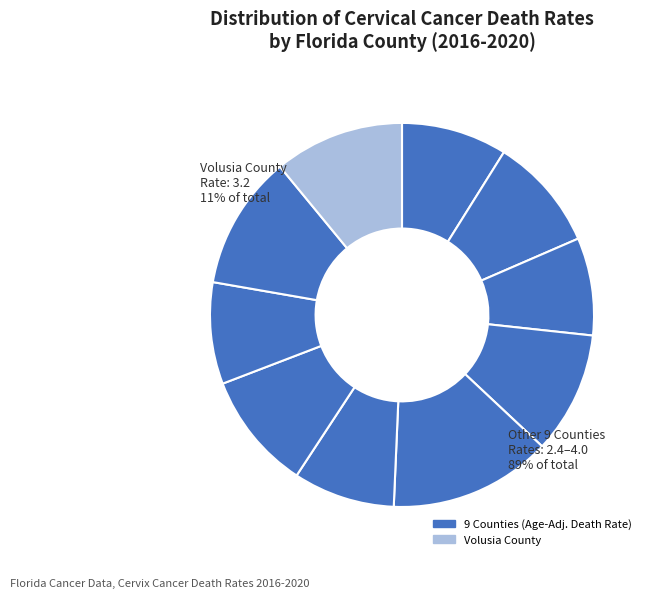

Is there a majority slice in this chart?

No